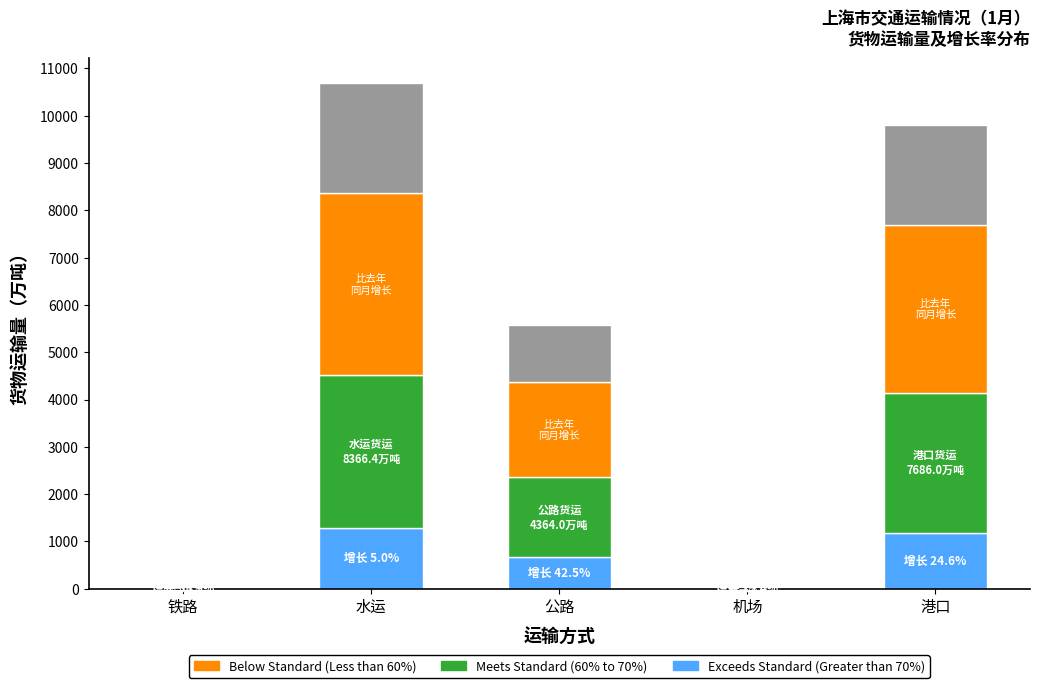

What is the total value across all series at 公路?

5571.1